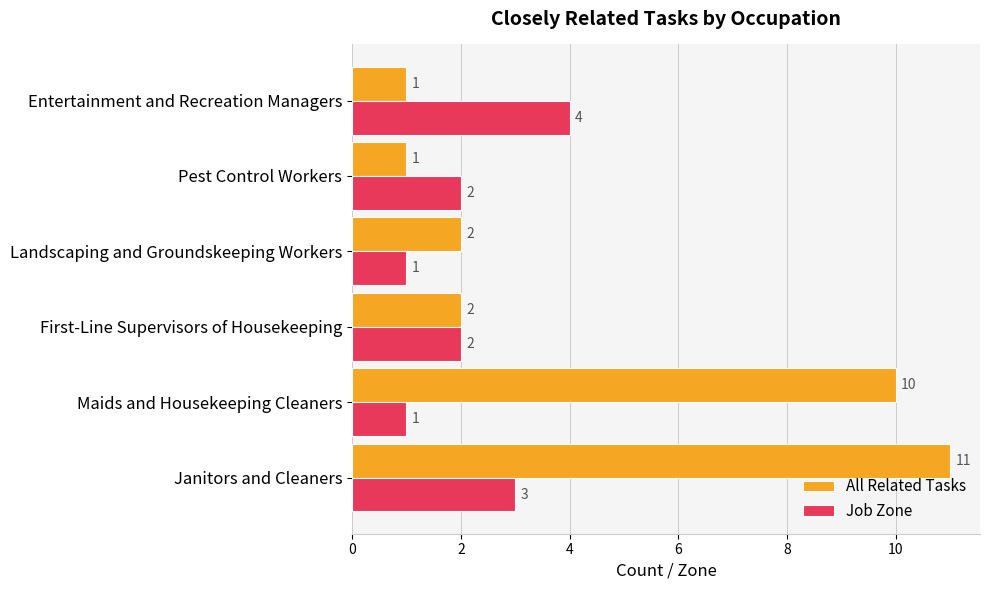

Rank the series by their average value, from lowest to highest.

Job Zone, All Related Tasks